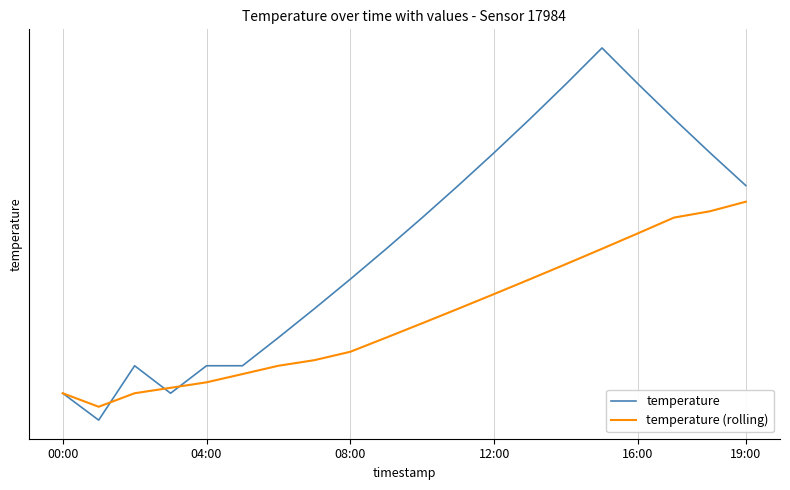

Which category has the highest value in the temperature (rolling) series?

19:00